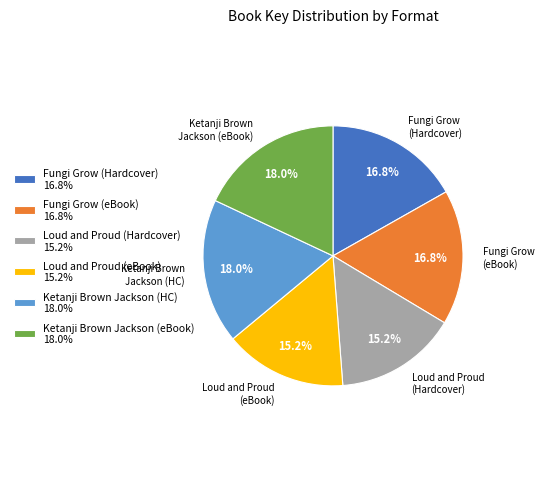

Does any single category account for the majority?

No